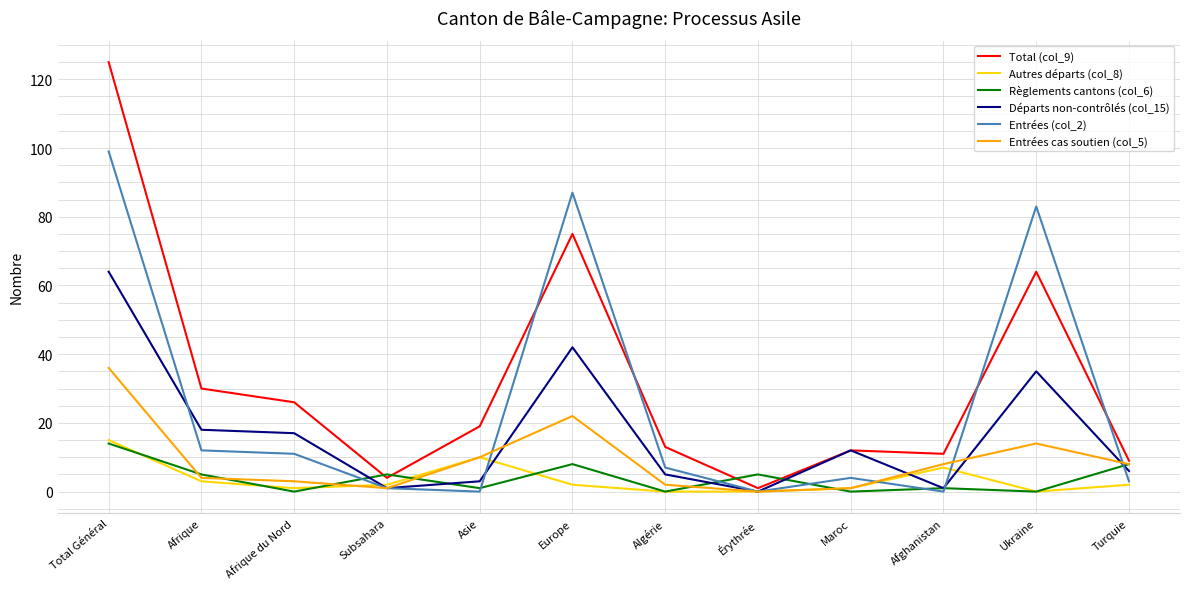

True or false: Entrées cas soutien (col_5) has a value of 8 at Afghanistan.

True